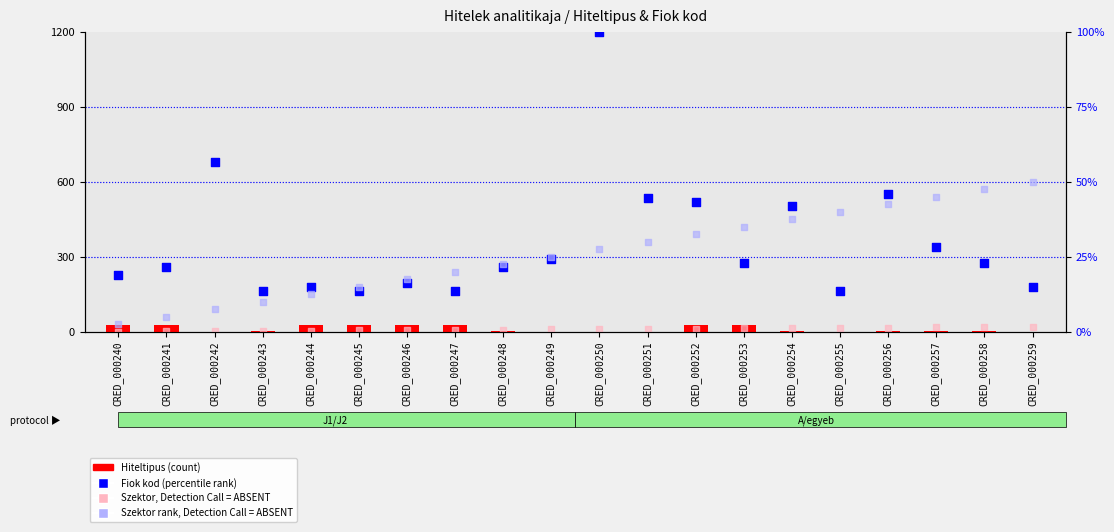

Which series reaches the minimum Y coordinate?

Hiteltipus